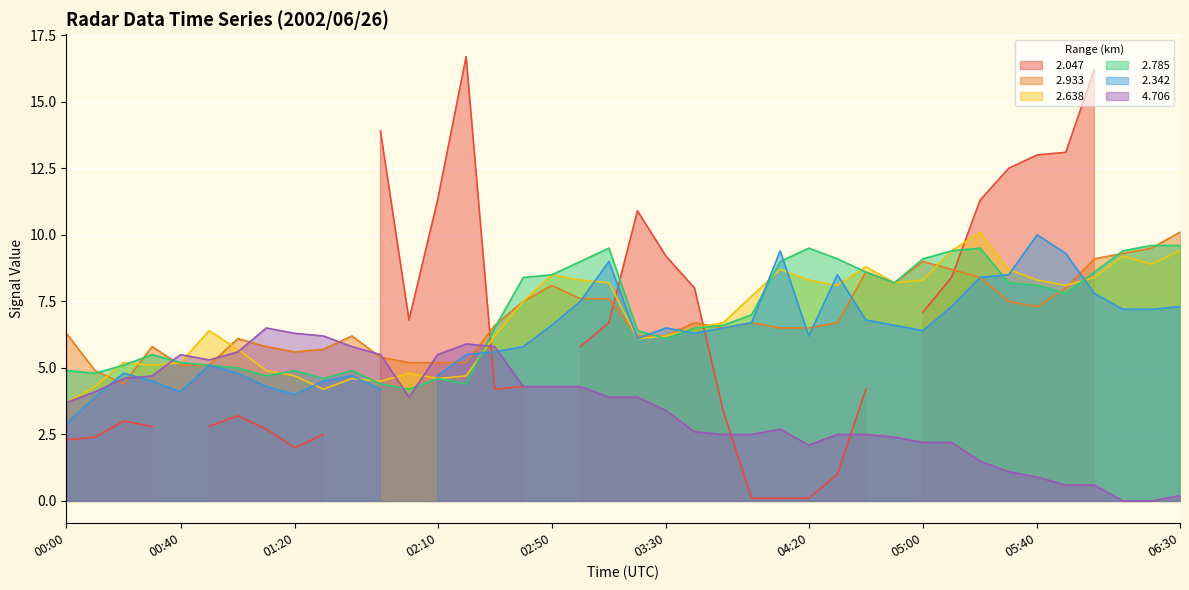

How many values in   4.706 are above zero?

38